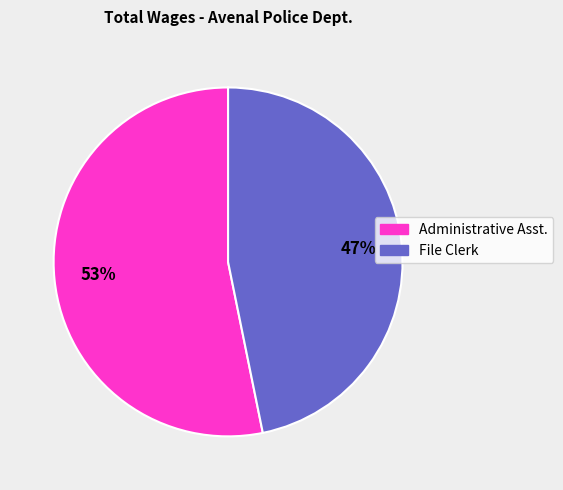

True or false: Administrative Asst. accounts for 53% of the total.

True